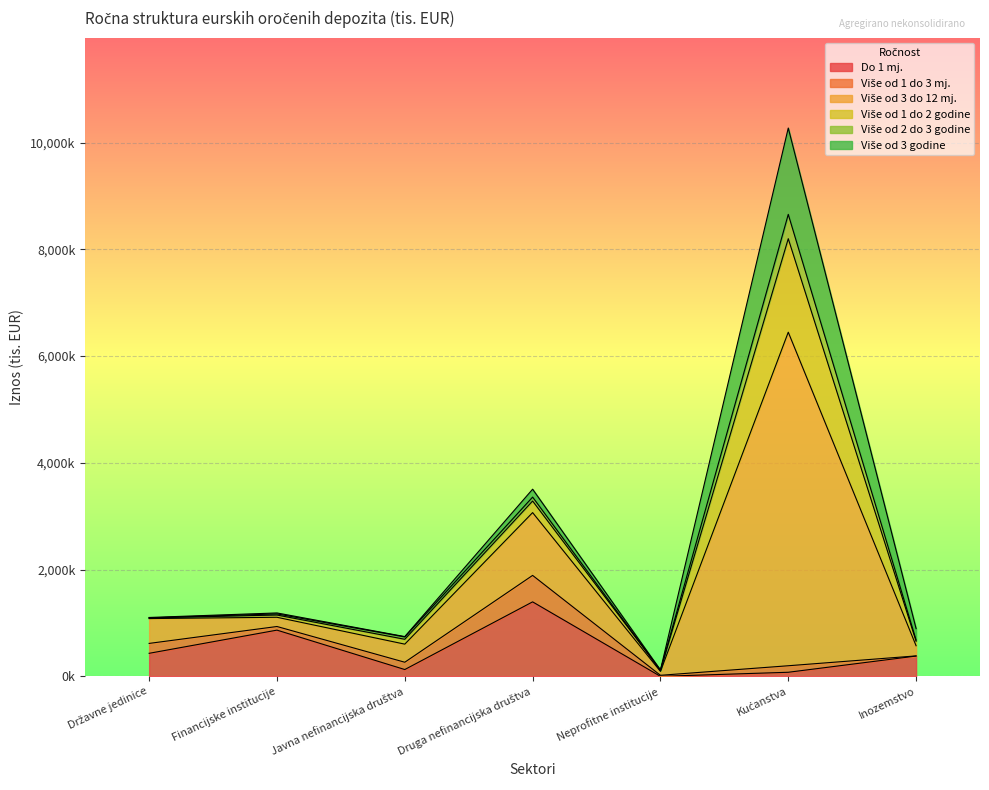

What are all the series names shown in the legend?

Do 1 mj., Više od 1 do 3 mj., Više od 3 do 12 mj., Više od 1 do 2 godine, Više od 2 do 3 godine, Više od 3 godine